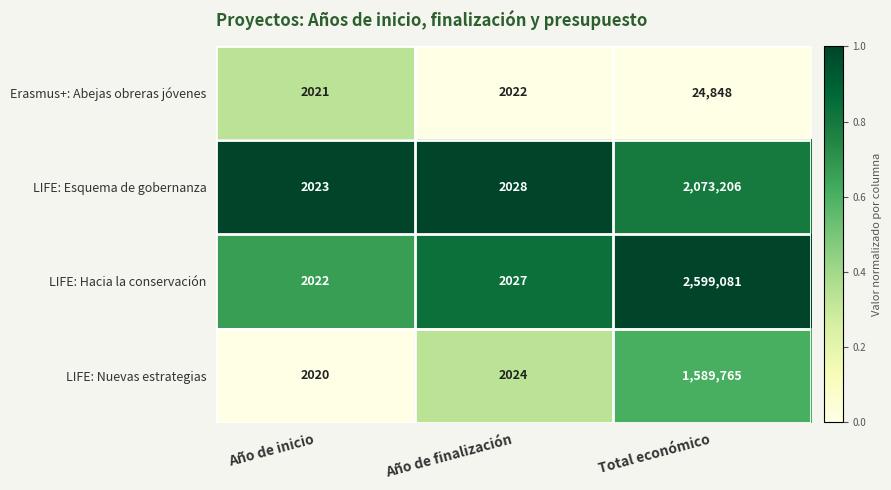

At which label is LIFE: Hacia la conservación closest to 1300551?

Año de finalización